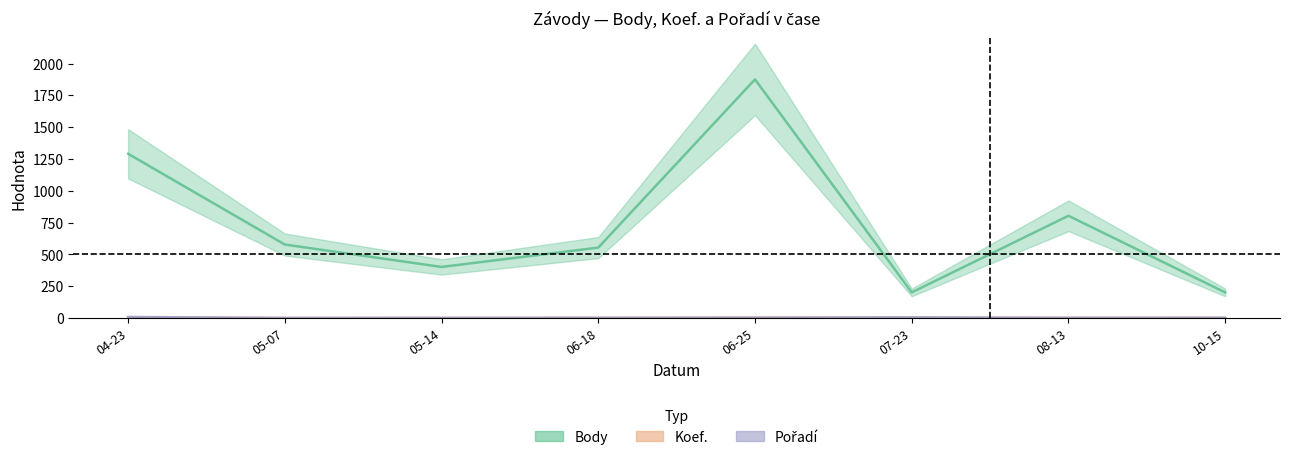

True or false: Pořadí has more than 1 interior local peaks.

False